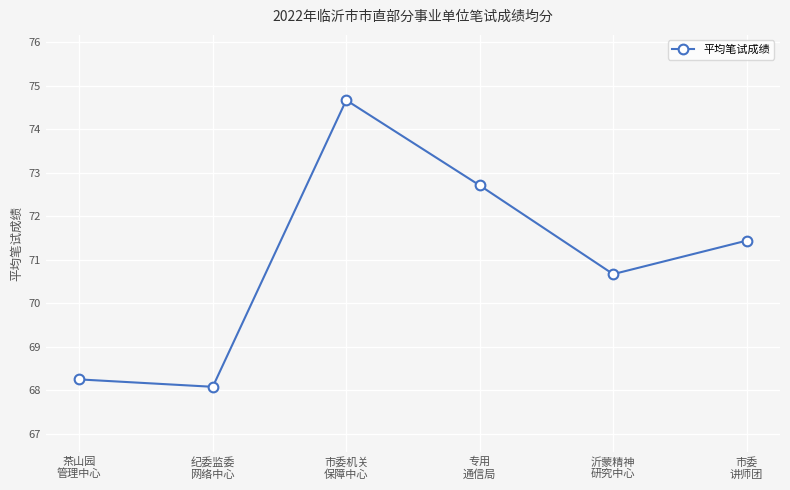

How many lines are shown in the chart?

1